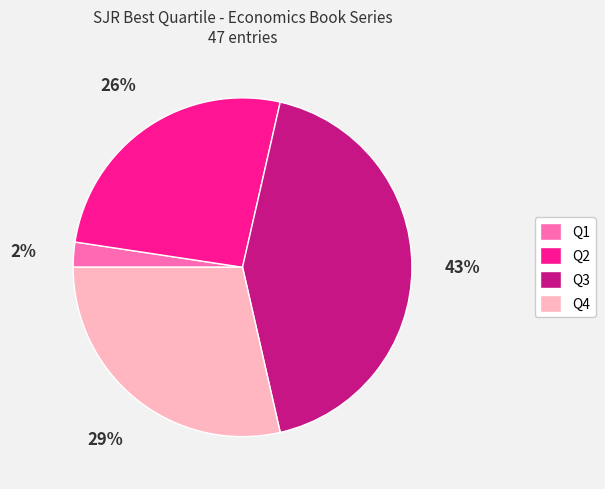

Is it true that Q3 is 43% of the pie?

True